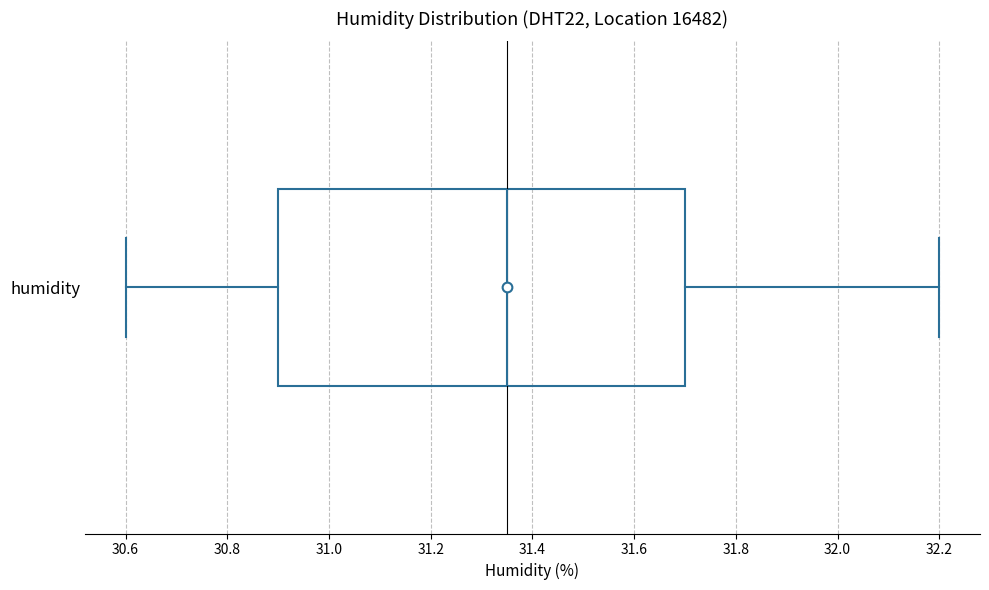

Transcribe this box plot: give where the median line is, the range the box spans, and where the two whiskers end, as read against the x-axis. The values are not printed on the chart, so give them approximately, as read against the axis.

median 31.36, box 30.90 to 31.70, whiskers 30.60 to 32.20